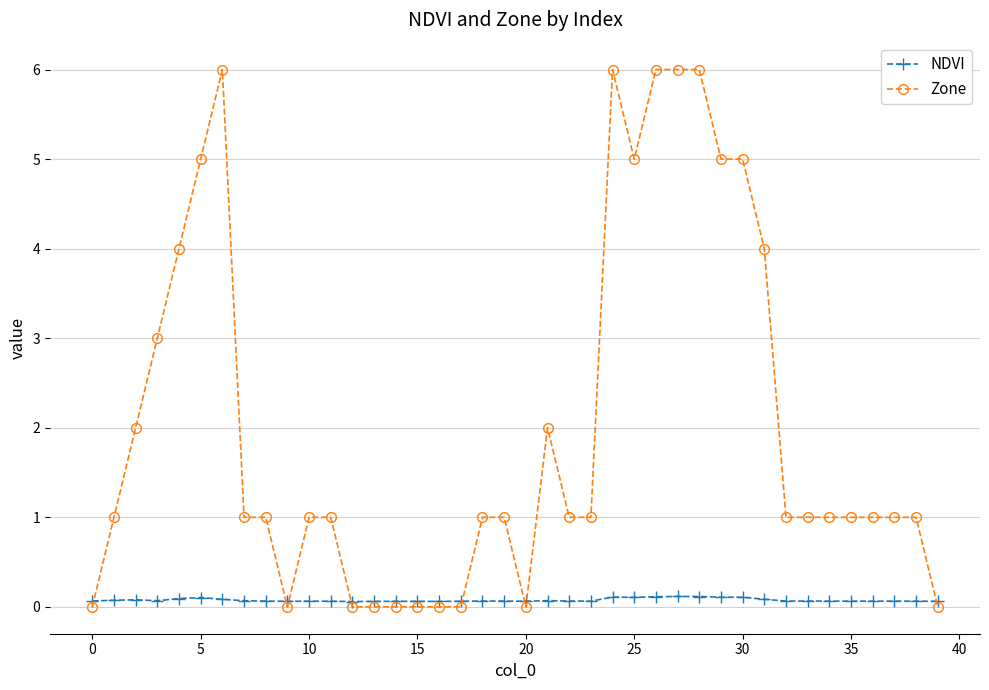

Is this an area chart (filled region under the line)?

No